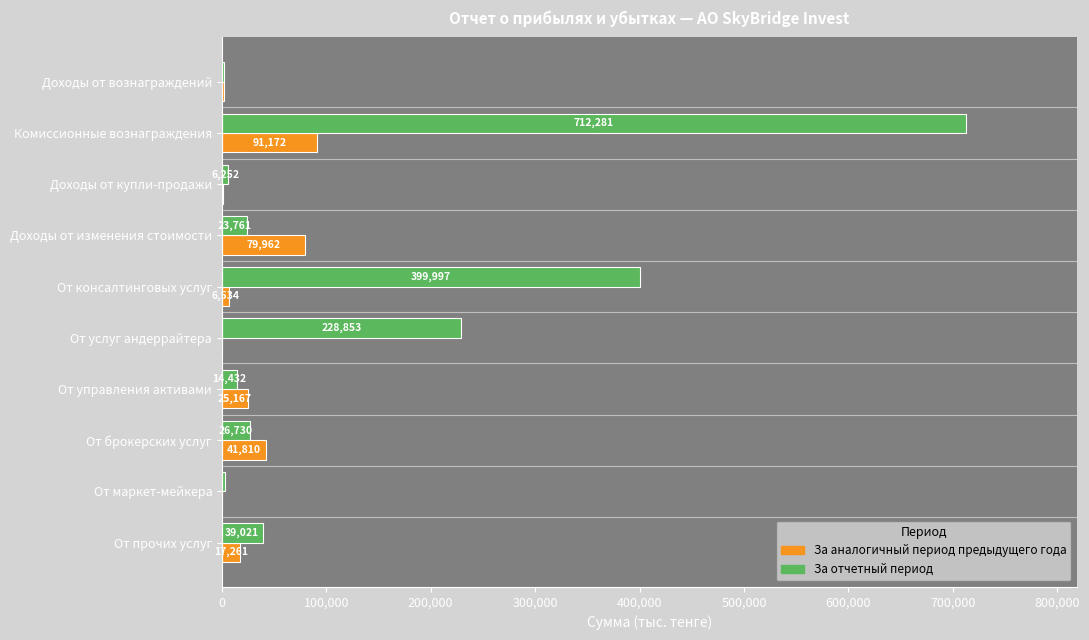

True or false: За отчетный период has a value of 228853 at От услуг андеррайтера.

True